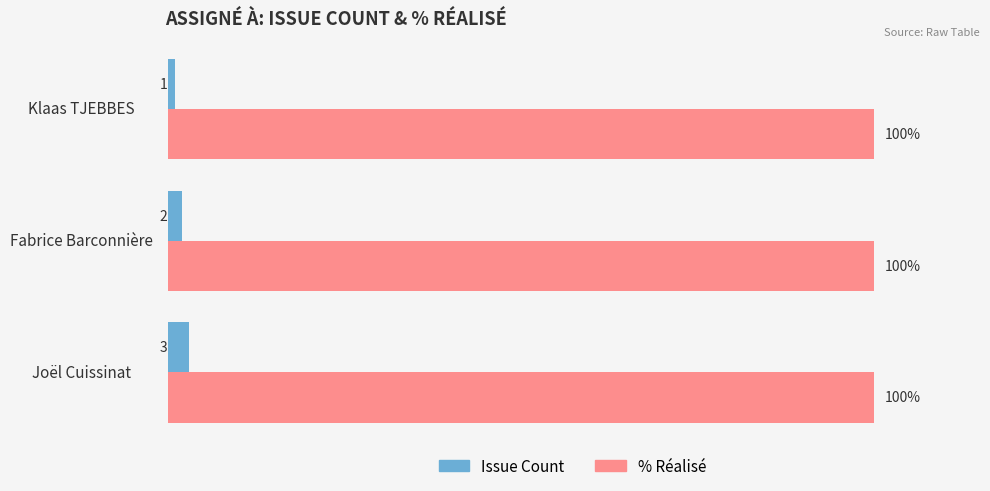

Is the value of Issue Count at Fabrice Barconnière greater than the value of % Réalisé at Klaas TJEBBES?

No